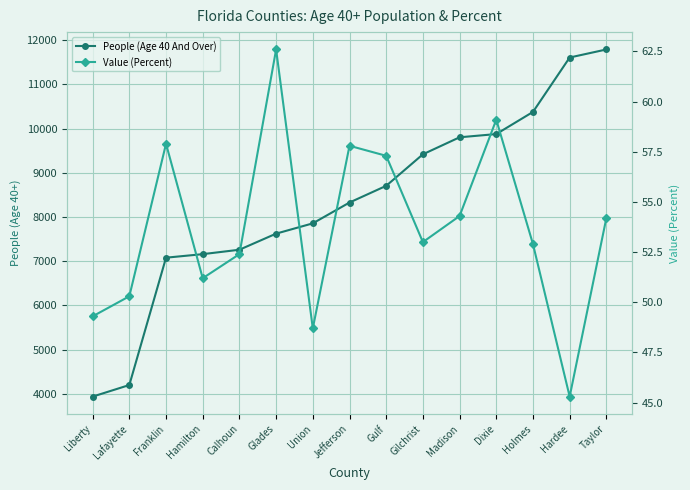

What is the sum of all Value (Percent) values?

806.3